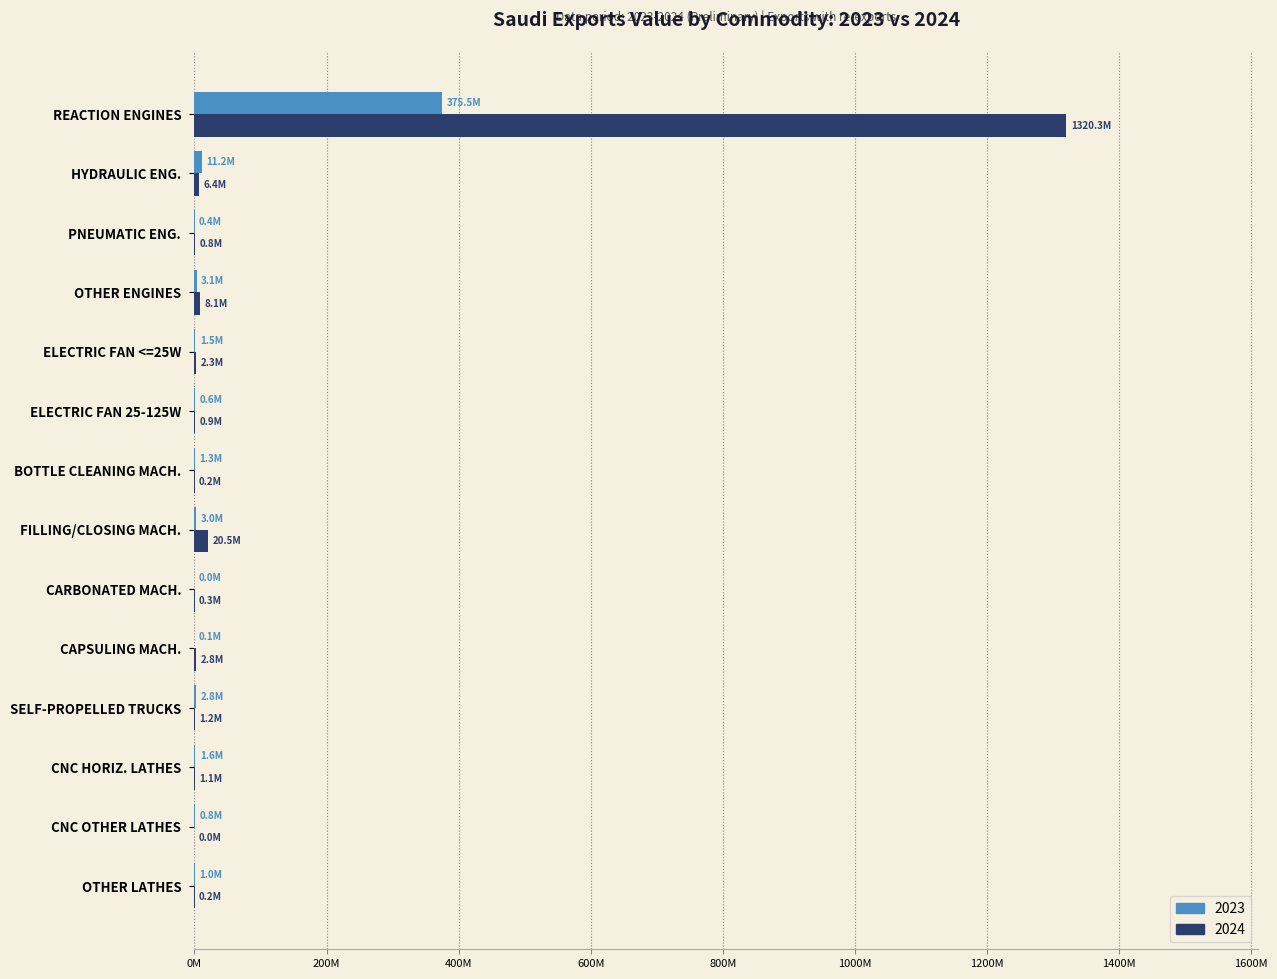

At how many categories does at least one series exceed 1181829702?

1